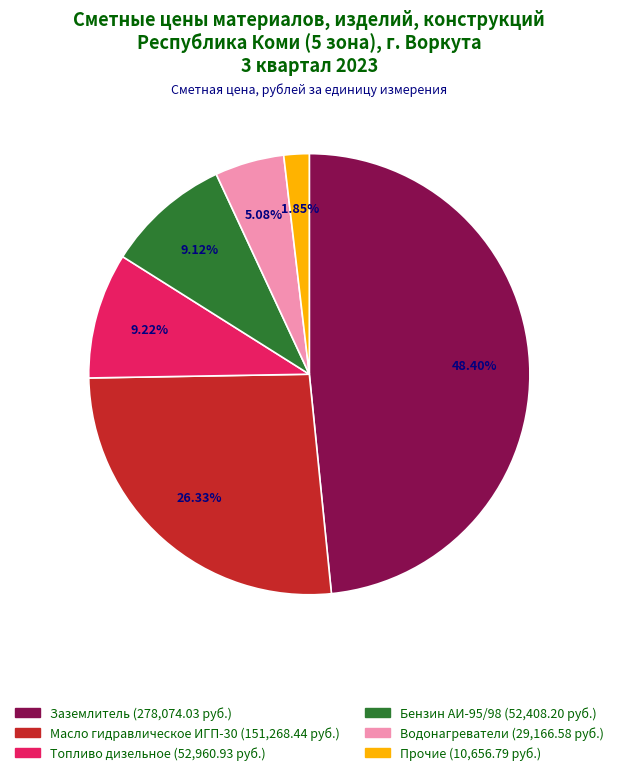

Does any single category account for the majority?

No